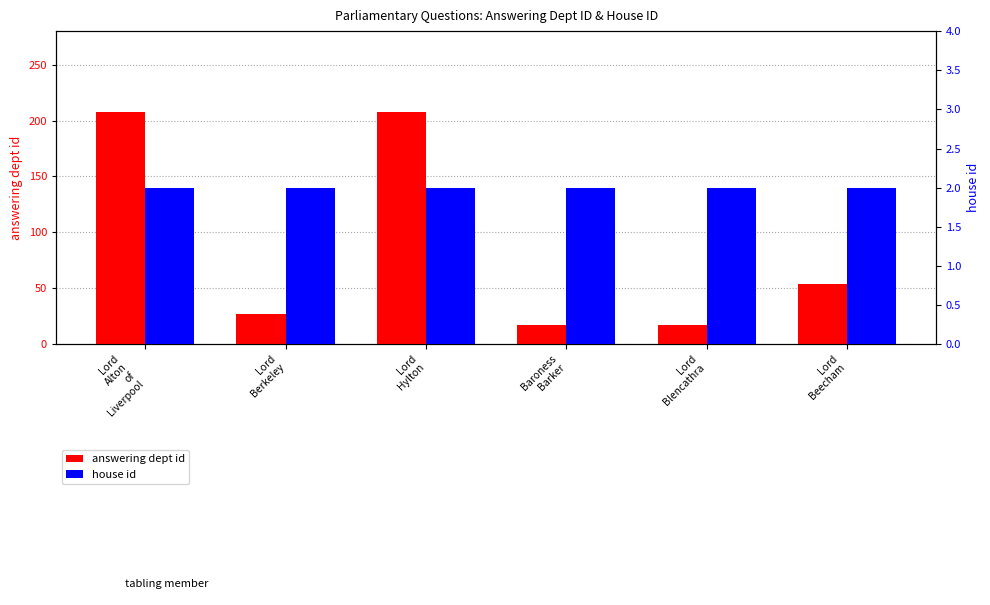

What is the average value of the answering dept id series?

88